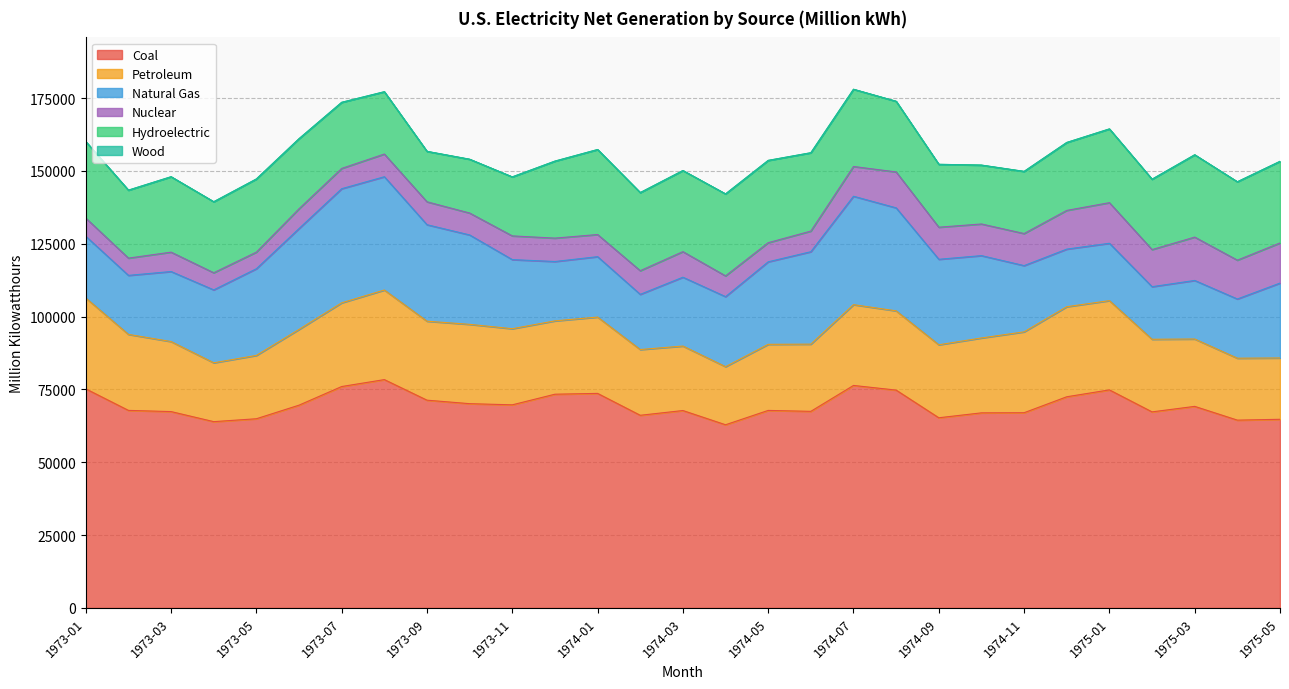

Reading left to right, list all the values displayed in this chart.

Coal: 75190.1	67797.9	67387.6	63935.0	64927.2	69592.0	75988.3	78365.2	71304.5	70104.3	69707.0	73352.2	73631.8	66116.8	67746.8	62866.3	67789.4	67470.5	76361.3	74759.5	65267.0	66953.8	66996.0	72473.8	74836.0	67285.1	69176.5	64453.3	64741.1
Petroleum: 31183.6	26087.0	24033.2	20195.4	21742.0	25999.5	28728.3	30745.7	27109.0	27224.2	26124.6	25170.5	26199.0	22564.9	22136.4	19940.9	22682.2	23064.9	27725.8	27201.4	25047.8	25701.4	27758.2	30907.7	30632.2	24923.8	23122.7	21258.0	21050.3
Natural Gas: 21185.0	20252.5	24043.2	25030.3	29756.0	34627.4	39171.3	38890.5	33118.2	30688.9	23717.4	20377.6	20728.0	18941.9	23628.5	24029.4	28325.2	31727.9	37214.6	35350.6	29348.4	28263.5	22735.9	19771.2	19689.3	18049.7	20098.7	20323.2	25707.5
Nuclear: 6246.3	5928.1	6649.0	5876.4	5696.7	6784.2	6960.5	7785.3	7862.4	7518.2	8142.0	8030.5	7602.8	8115.5	8777.5	7128.9	6562.3	7079.6	10209.9	12333.5	11009.8	10863.5	11004.3	13288.2	13938.4	12733.3	14881.8	13327.2	13763.8
Hydroelectric: 26249.2	23313.0	25874.5	24370.5	25100.6	24050.3	22684.6	21376.2	17300.3	18454.4	20241.1	26415.9	29161.7	26810.0	27828.2	28127.0	28234.9	26881.3	26505.6	24245.8	21573.9	20202.5	21328.5	23312.4	25309.5	24151.2	28249.2	26902.5	28013.1
Wood: 5.2	15.1	17.9	6.3	4.6	3.7	3.8	15.2	19.9	18.6	9.2	10.9	10.7	3.7	3.4	10.4	11.1	9.6	0.5	3.0	11.6	1.7	1.9	1.1	0.7	1.0	0.6	0.2	0.9